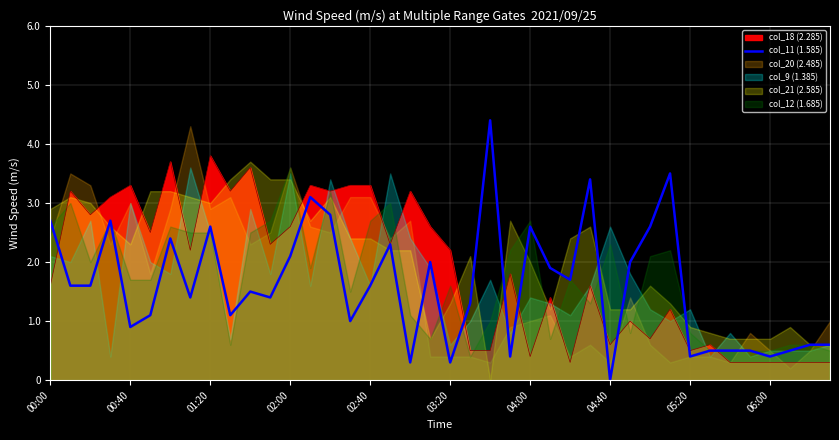

What is the maximum value shown in the chart?

4.4